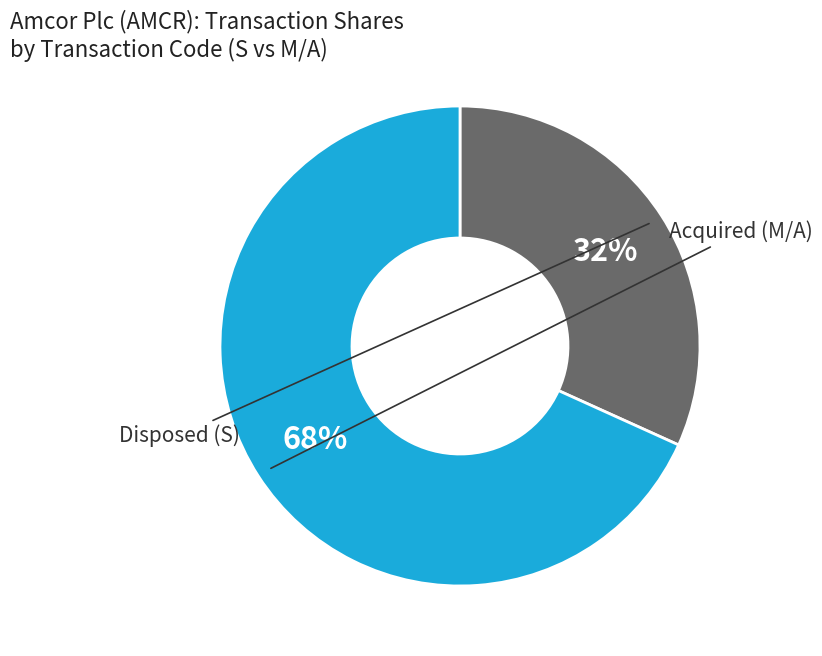

Is there any slice that represents more than half of the pie?

Yes